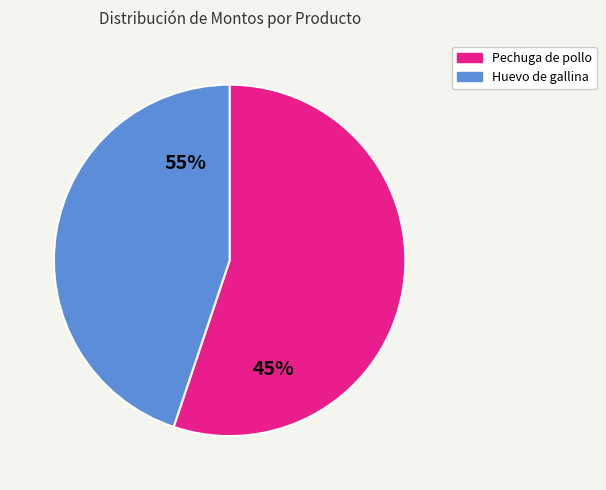

What is the largest slice in the pie chart?

Pechuga de pollo